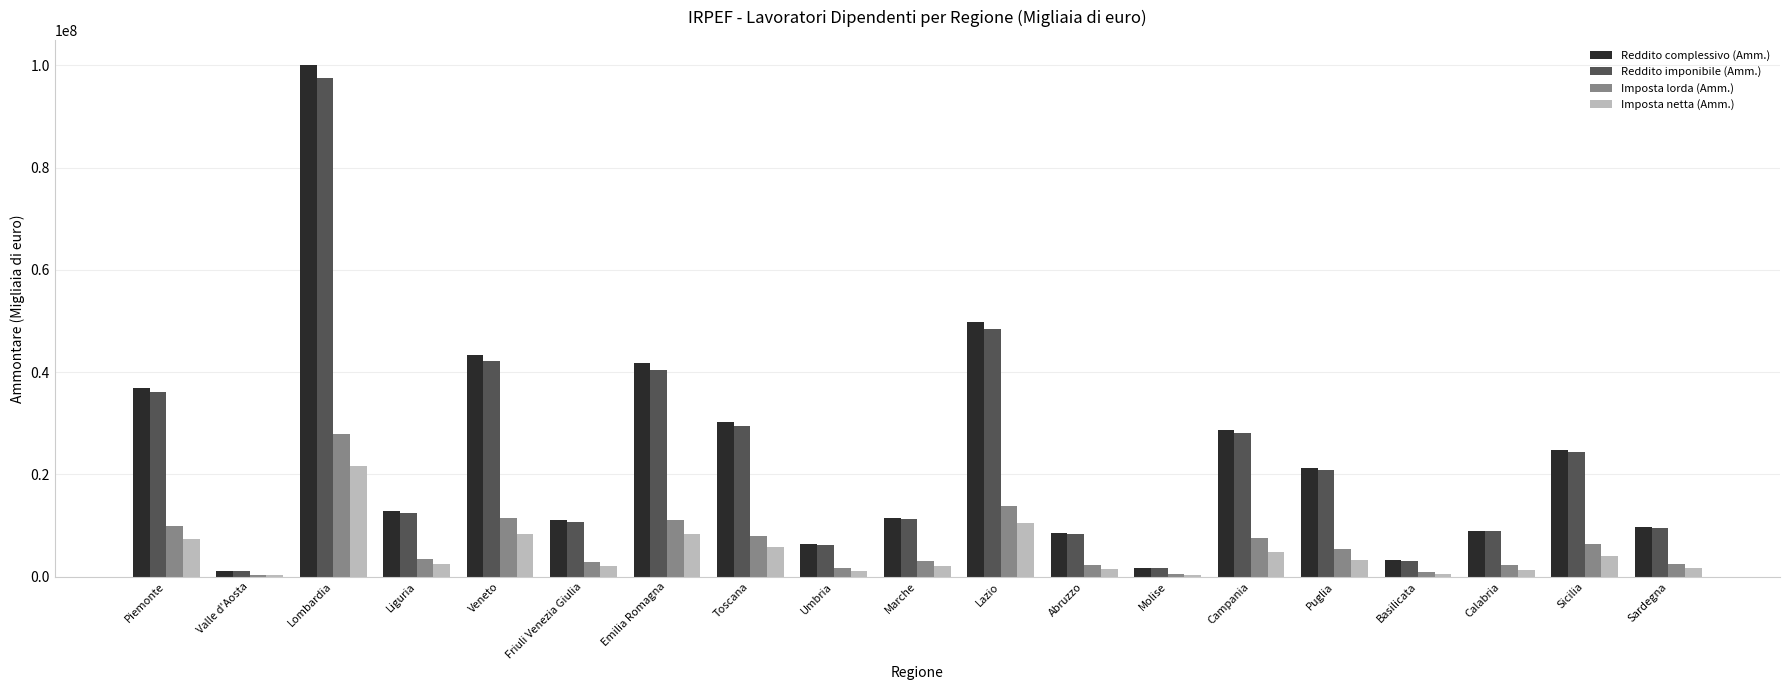

Is the value of Reddito complessivo (Amm.) at Puglia greater than the value of Imposta lorda (Amm.) at Umbria?

Yes